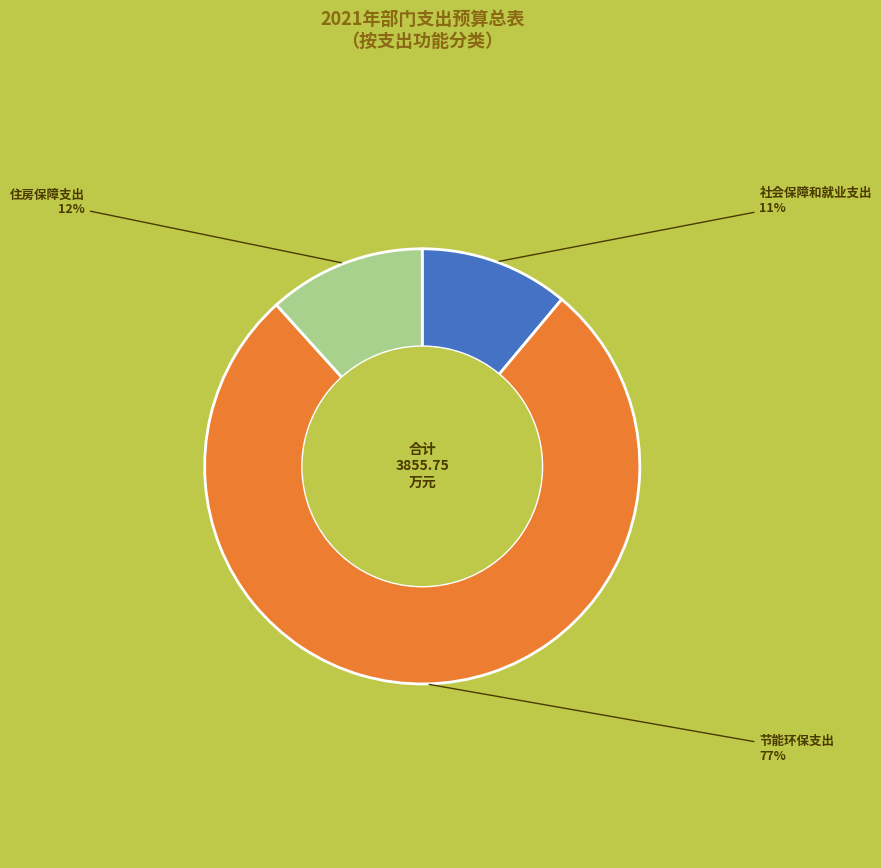

To the nearest percent, what is the average slice percentage?

33%